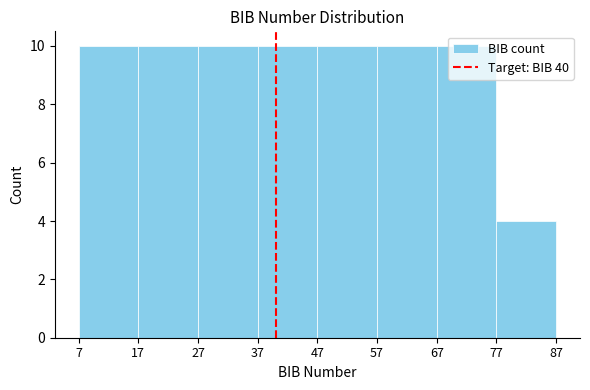

Reading left to right, transcribe this chart: for each bar, give the range it covers on the x-axis and its height. The values are not printed on the chart, so give them approximately, as read against the axis.

7 to 17: 10
17 to 27: 10
27 to 37: 10
37 to 47: 10
47 to 57: 10
57 to 67: 10
67 to 77: 10
77 to 87: 4